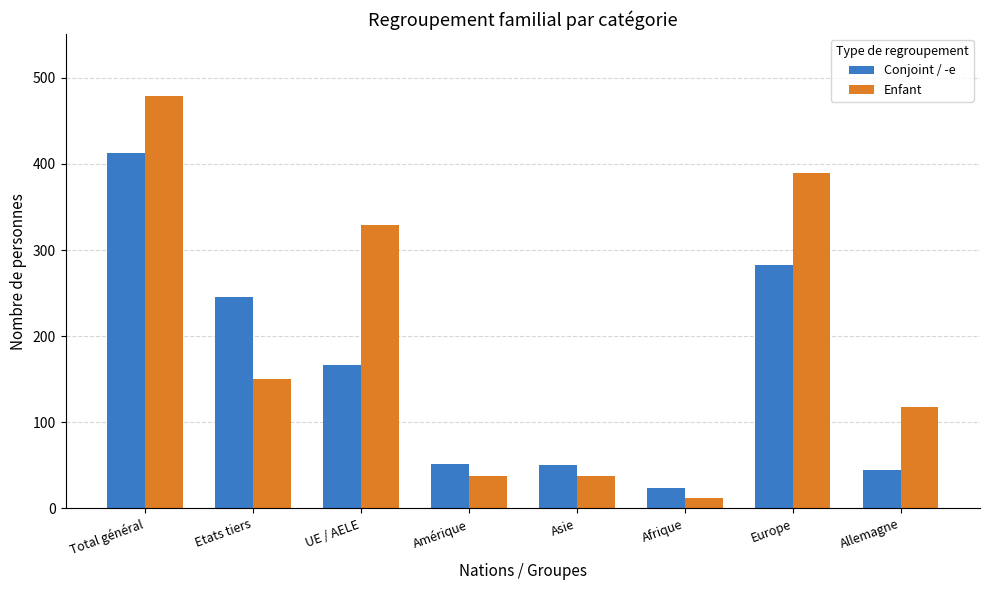

What are all the series names shown in the legend?

Conjoint / -e, Enfant